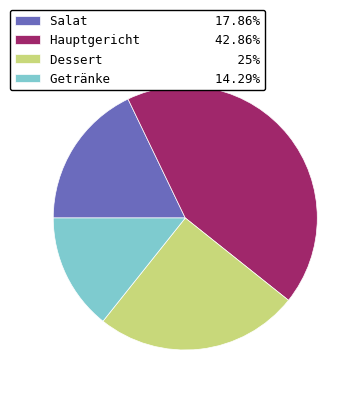

Is it true that Salat is 8% of the pie?

False